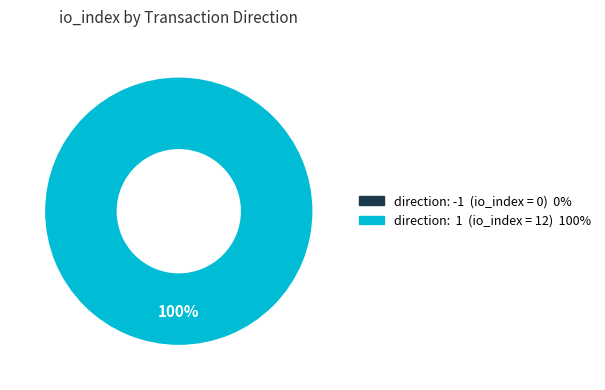

Which category accounts for the majority?

tx_type: Regular (direction 1)